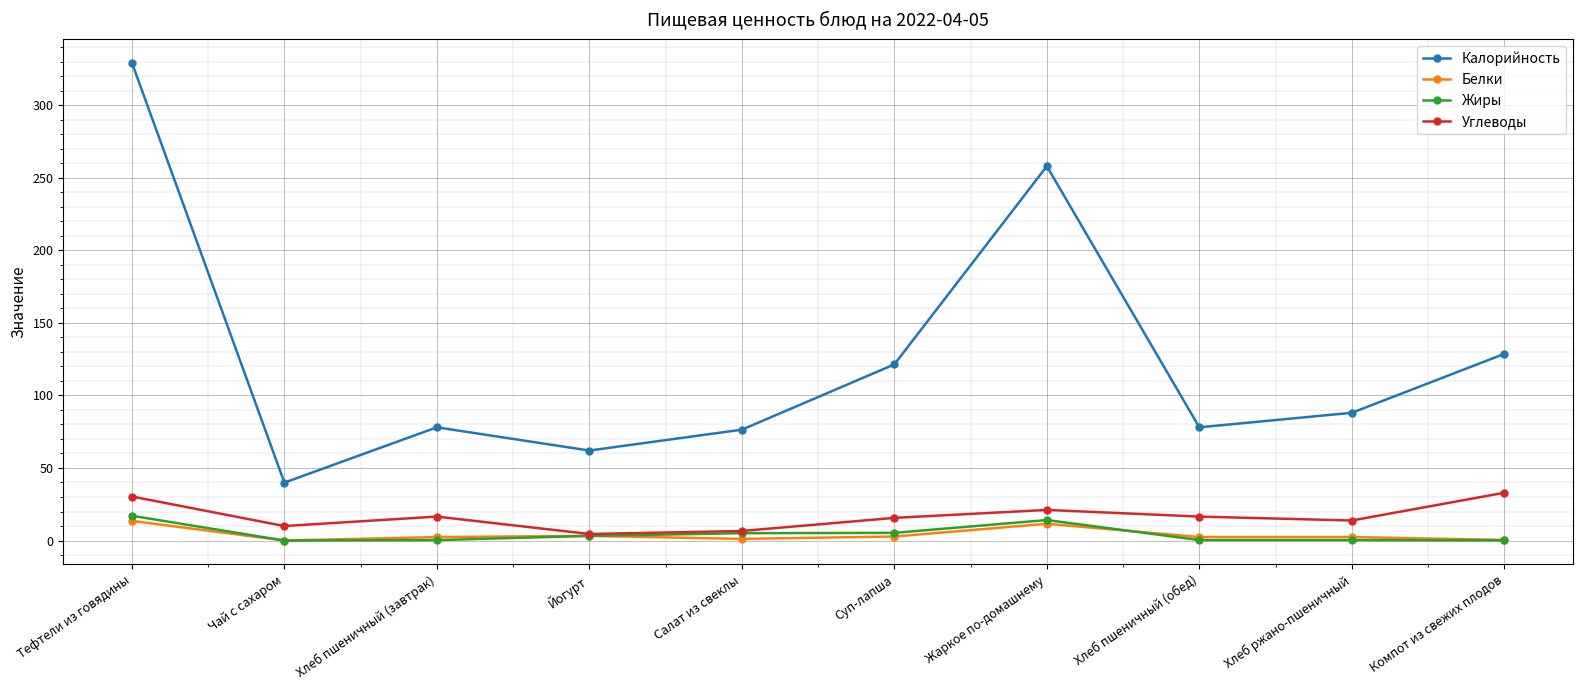

Is it true that Белки equals 13.5 at Тефтели из говядины?

True